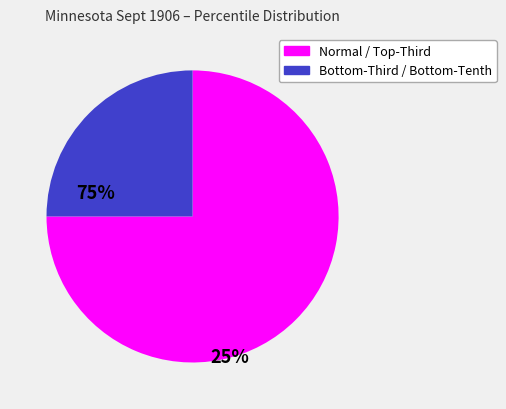

Is there a majority slice in this chart?

Yes